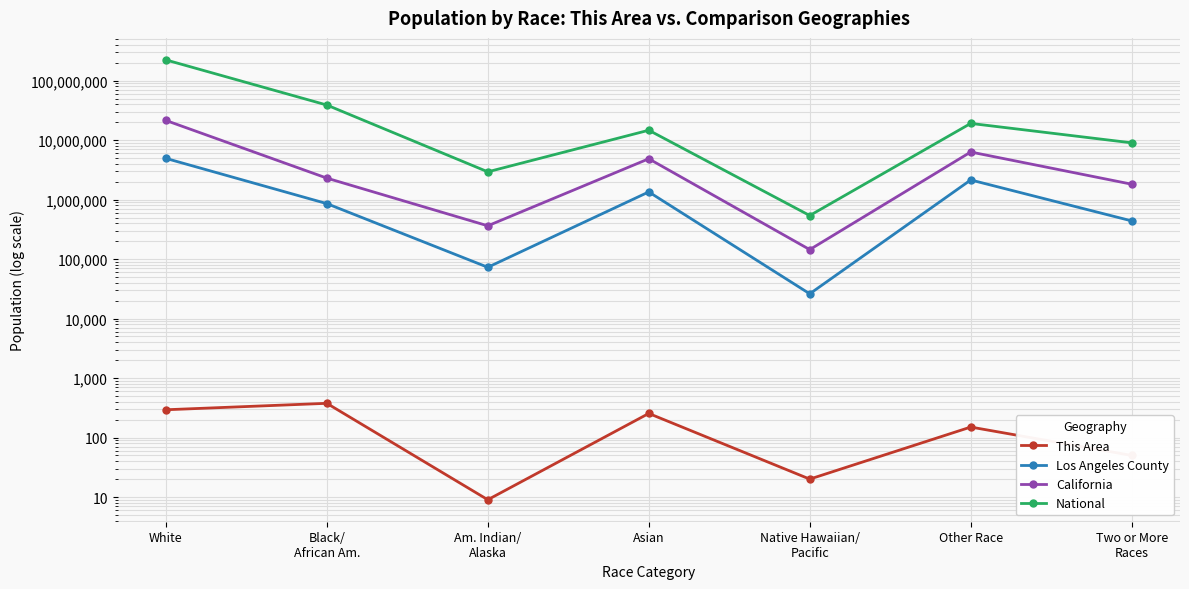

How many data points in Los Angeles County are above 856874?

3